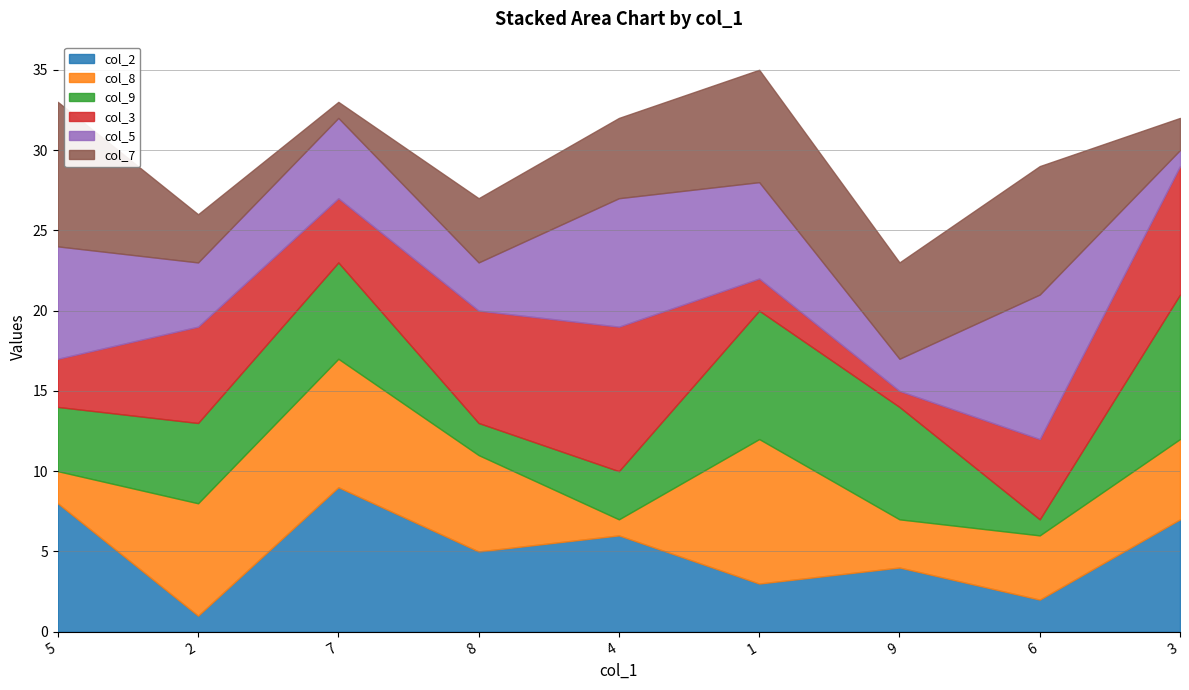

What is the sum of the col_9 values at 9 and 6?

8